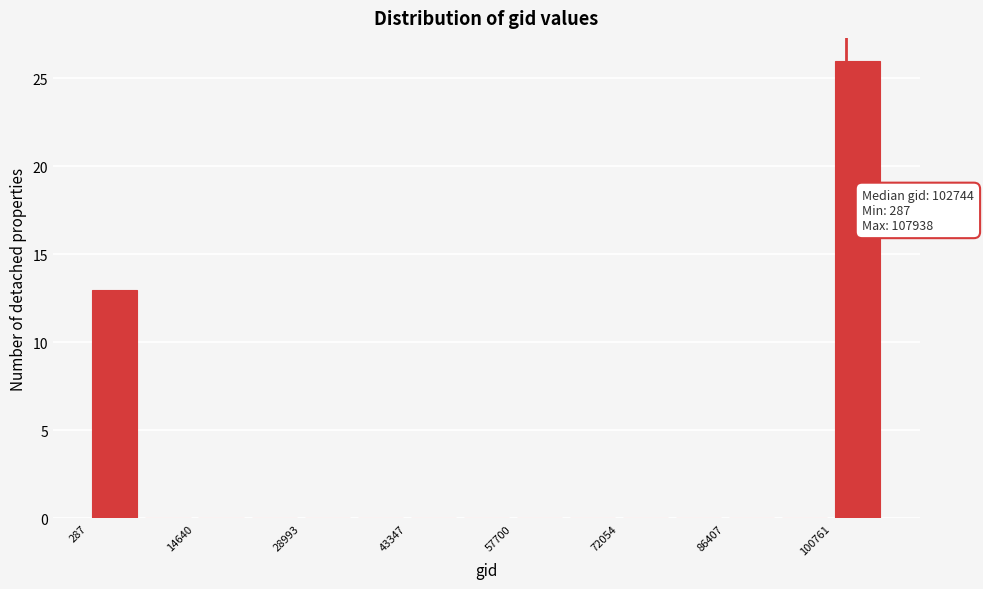

Read against the x-axis, roughly where is the centre of the tallest bar?

104000